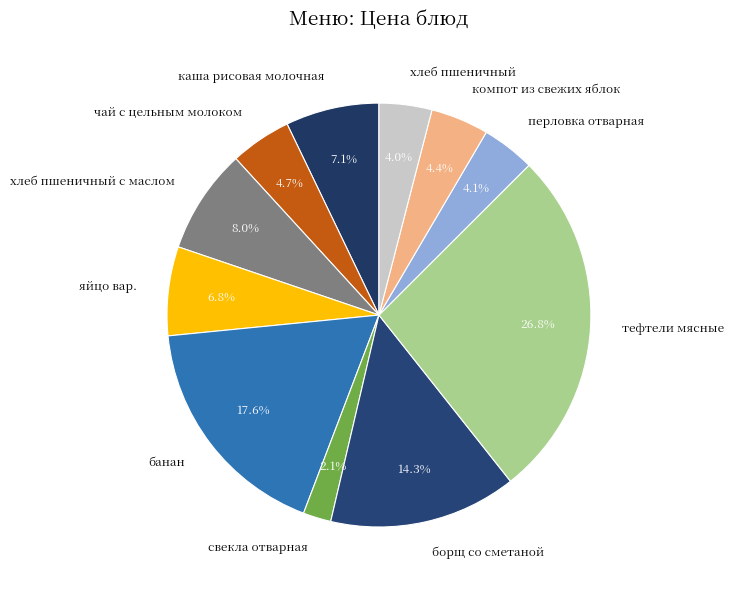

What percentage is the свекла отварная slice, to the nearest percent?

2%